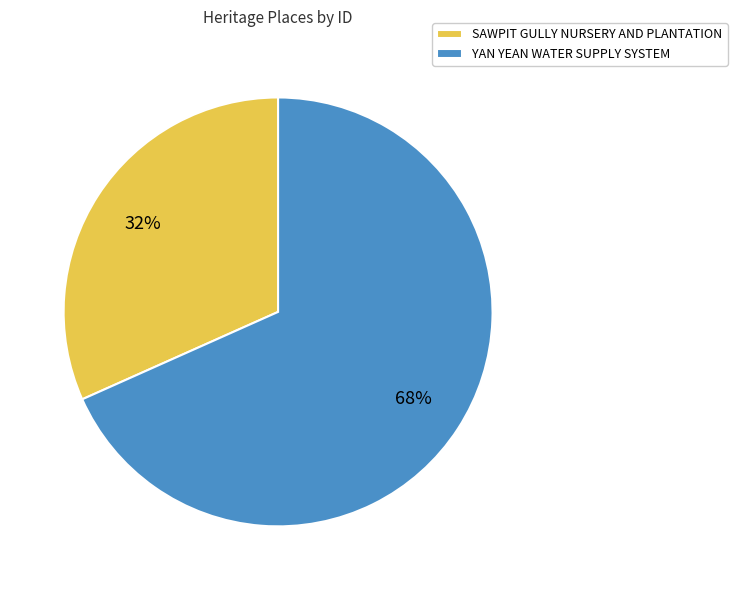

Between YAN YEAN WATER SUPPLY SYSTEM and SAWPIT GULLY NURSERY AND PLANTATION, which is larger?

YAN YEAN WATER SUPPLY SYSTEM